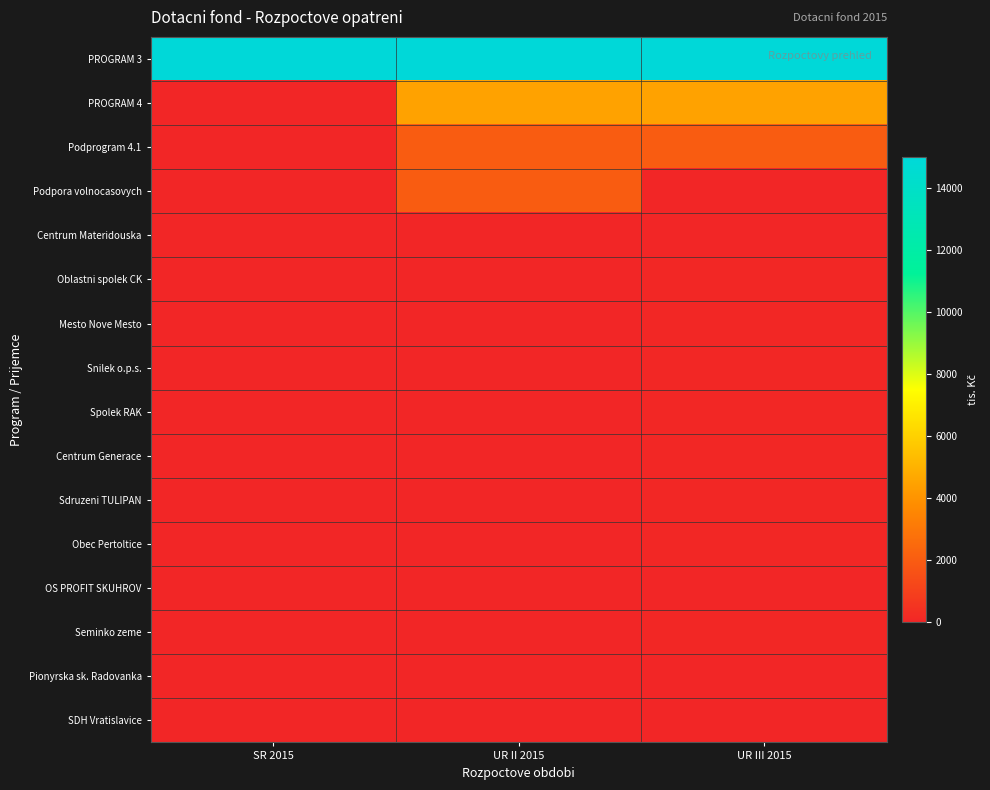

Which series has the widest spread of values?

PROGRAM 4